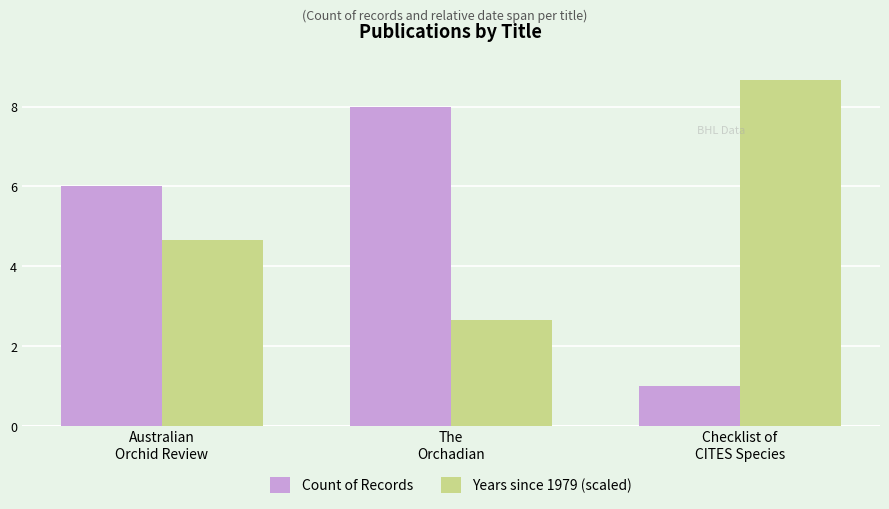

How many series are shown in this chart?

2